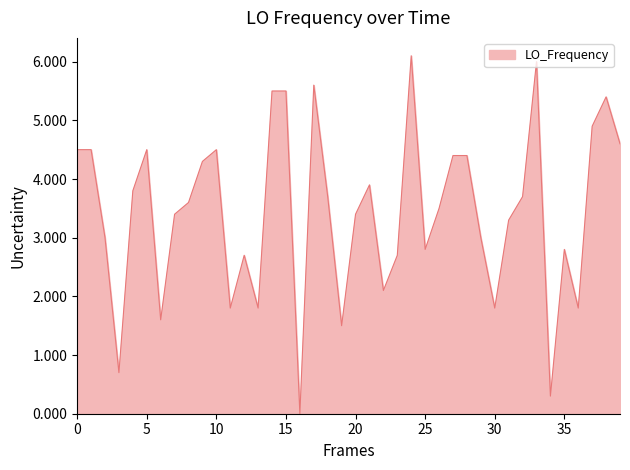

The chart shows a value of 4.5 at 0. True or false?

True